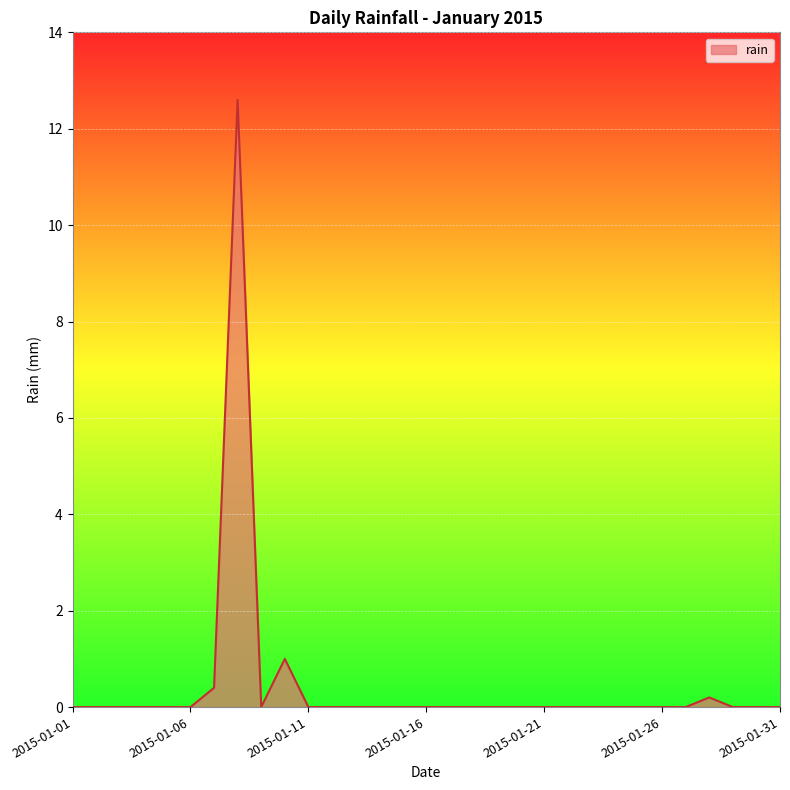

Does the chart have visible grid lines?

Yes